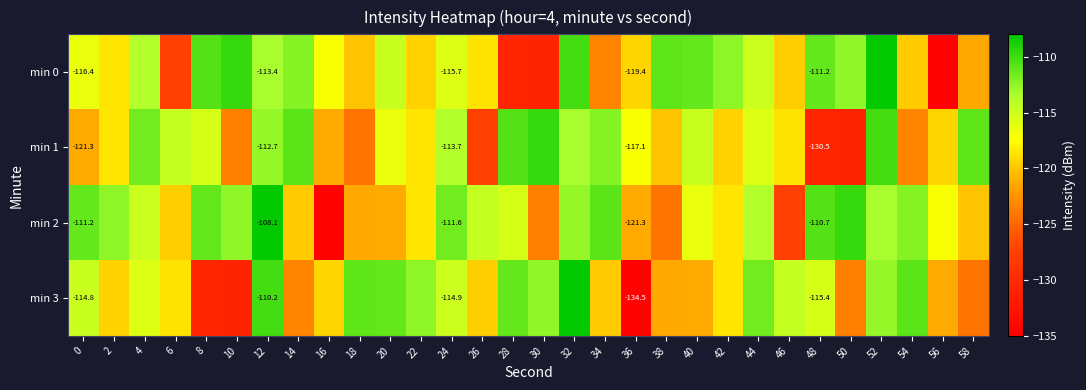

At which label is min 3 closest to -121?

40